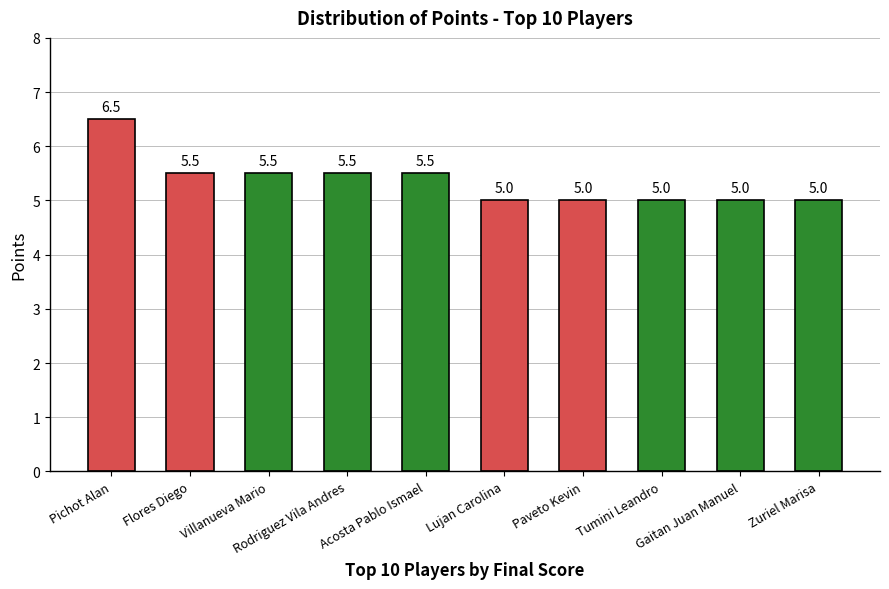

What is the ratio of the value at Gaitan Juan Manuel to the value at Zuriel Marisa?

1.0